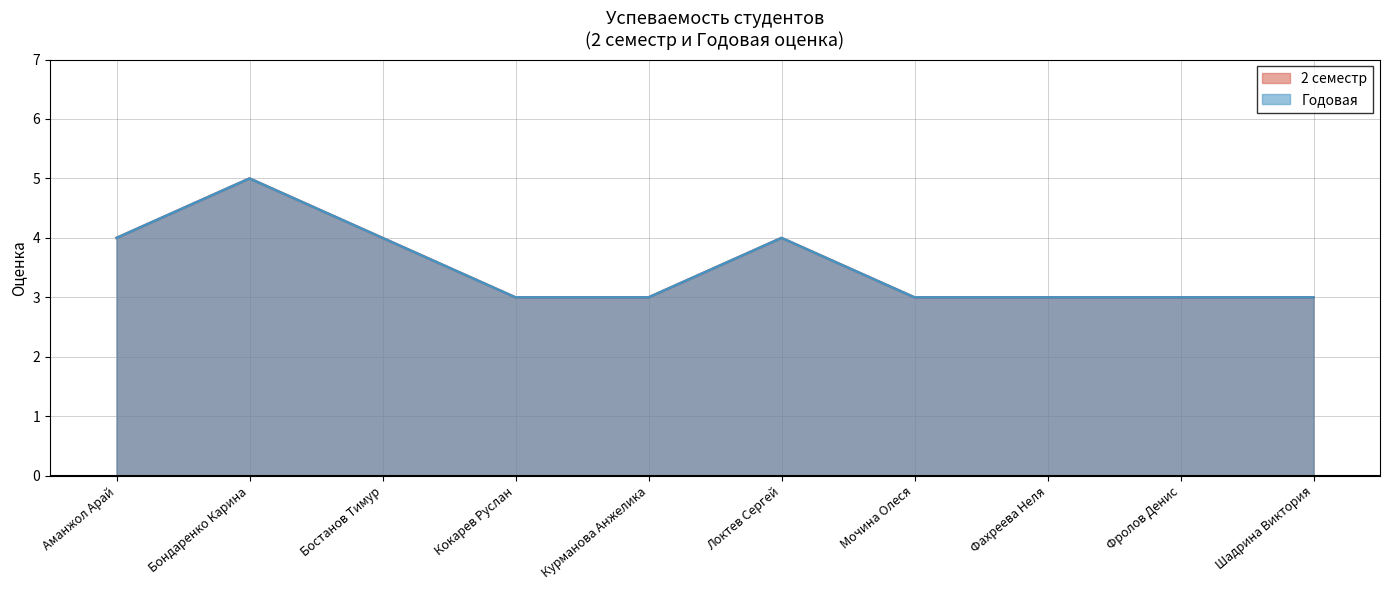

At which label is 2 семестр closest to 4?

Аманжол Арай